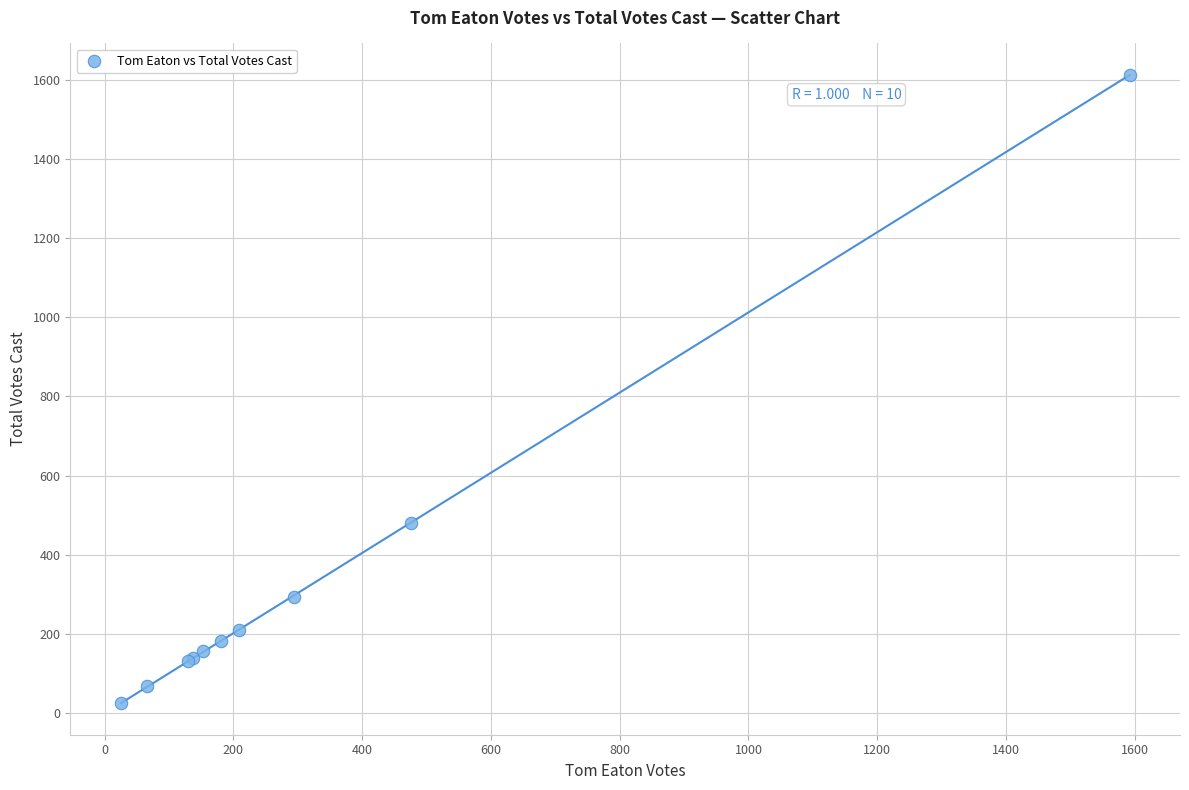

What Y value in the scatter plot is closest to 819?

481